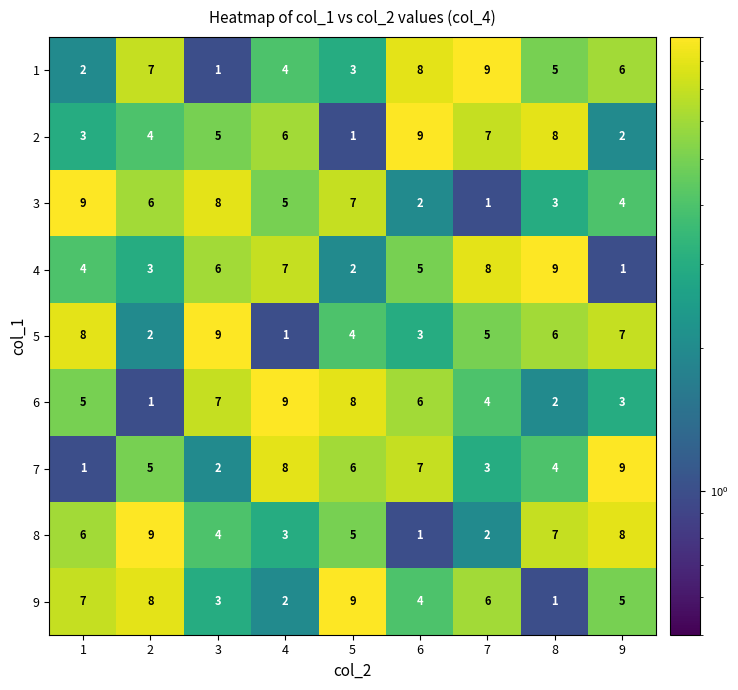

Between 2 and 4, which series saw the biggest shift?

6